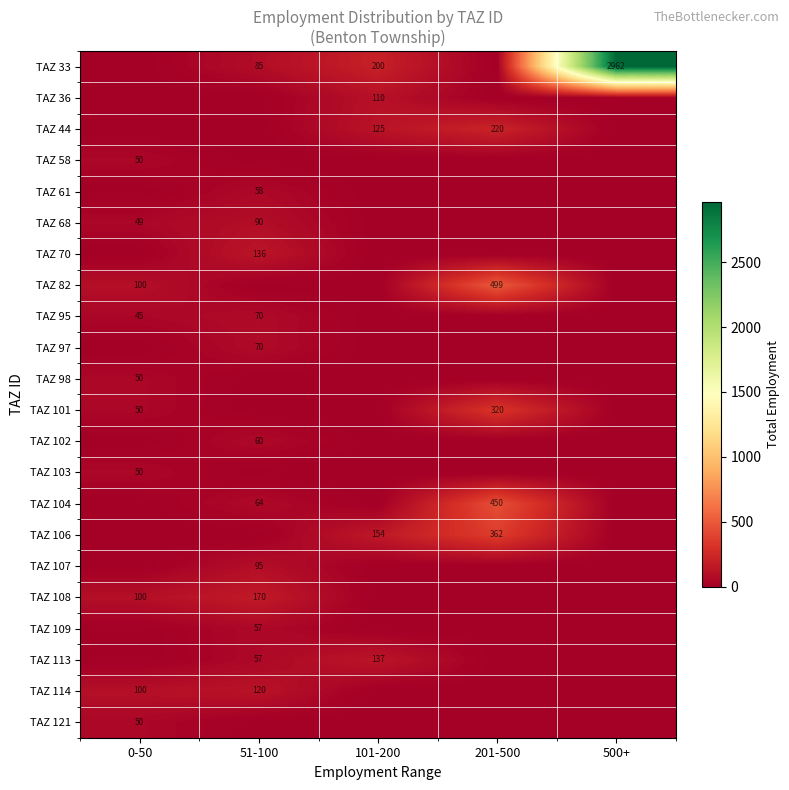

What is the spread (max minus min) of values at 0-50?

100